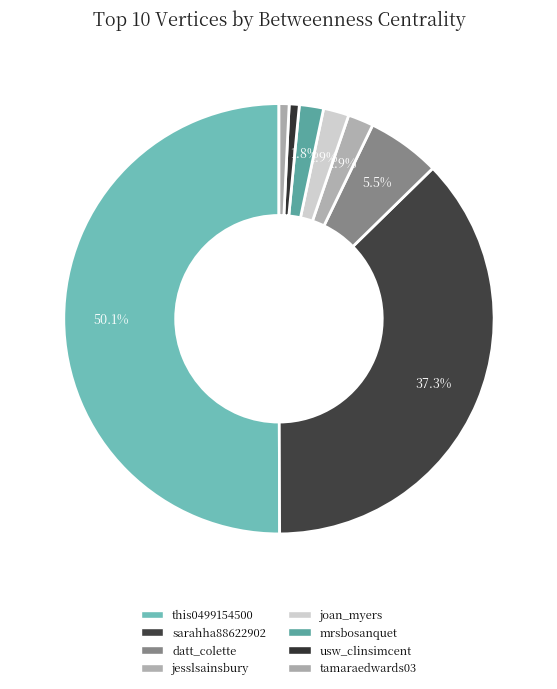

To the nearest percent, what is the difference between the largest and smallest slice percentages?

50%